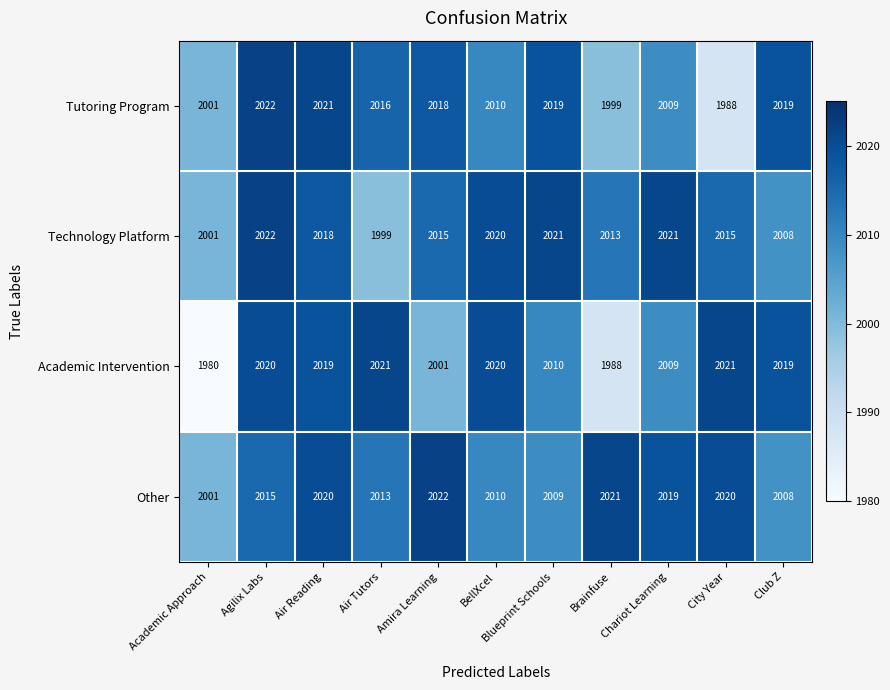

What is the minimum value for Academic Intervention?

1980